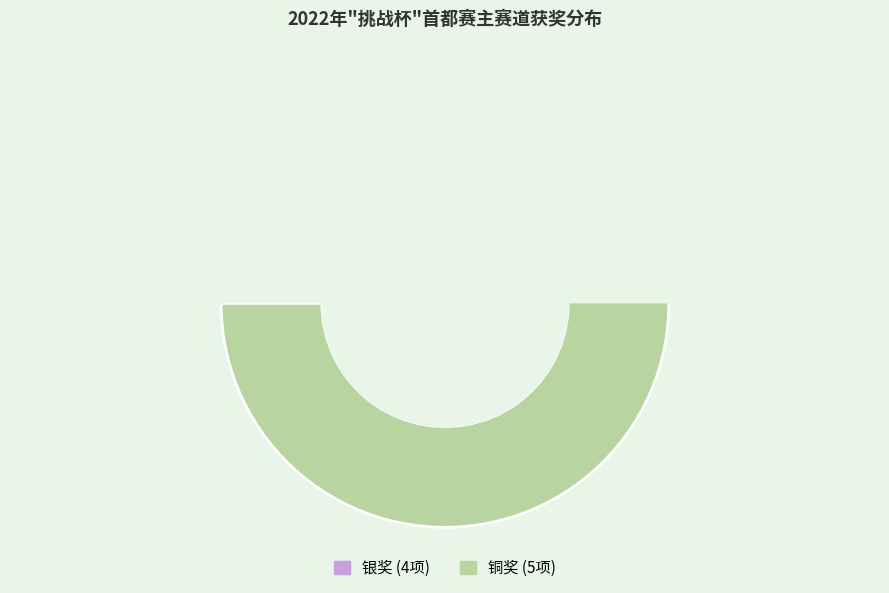

What percentage is the 铜奖 slice, to the nearest percent?

56%